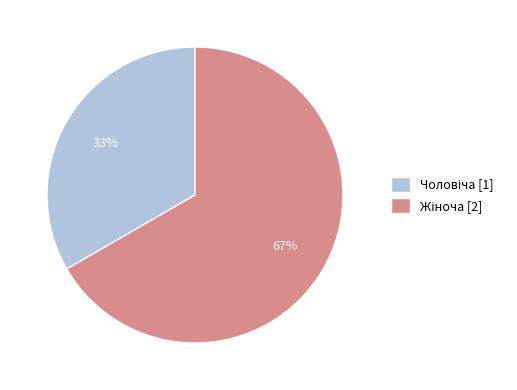

Is there a majority slice in this chart?

Yes